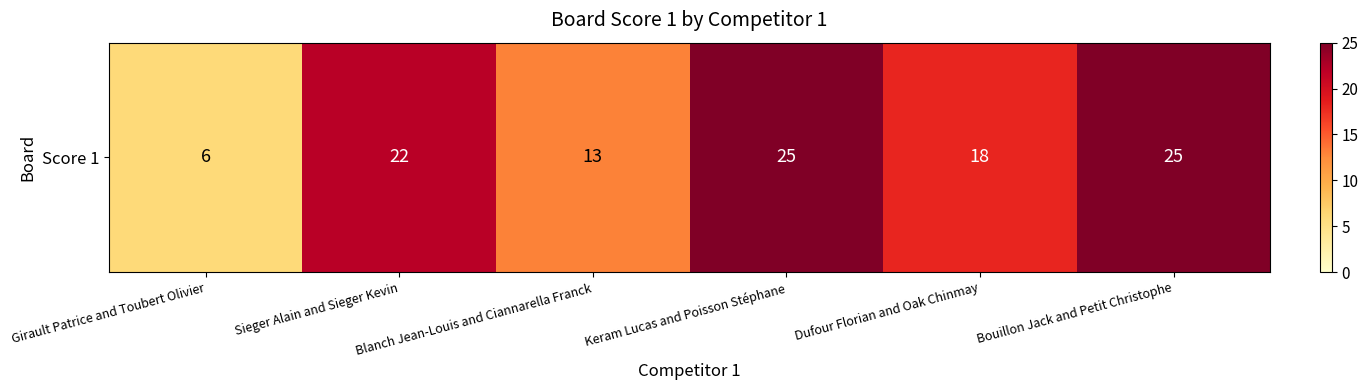

Is it true that the value at Blanch Jean-Louis and Ciannarella Franck is 13?

True